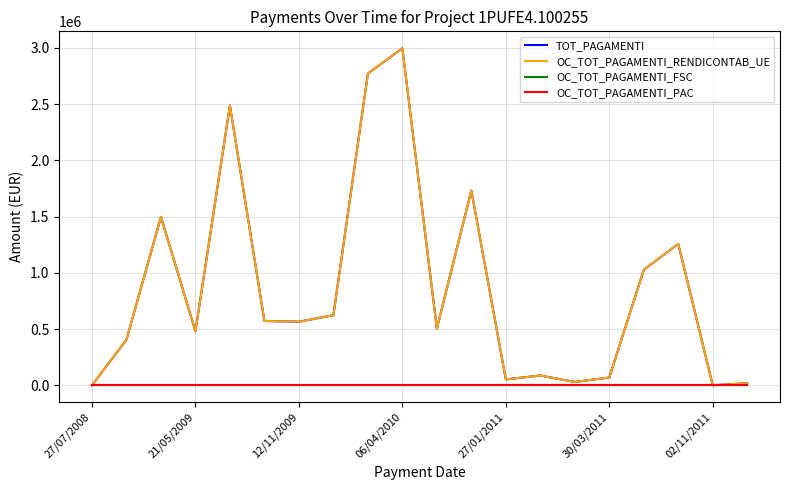

How many interior local valleys does the OC_TOT_PAGAMENTI_RENDICONTAB_UE series have?

6